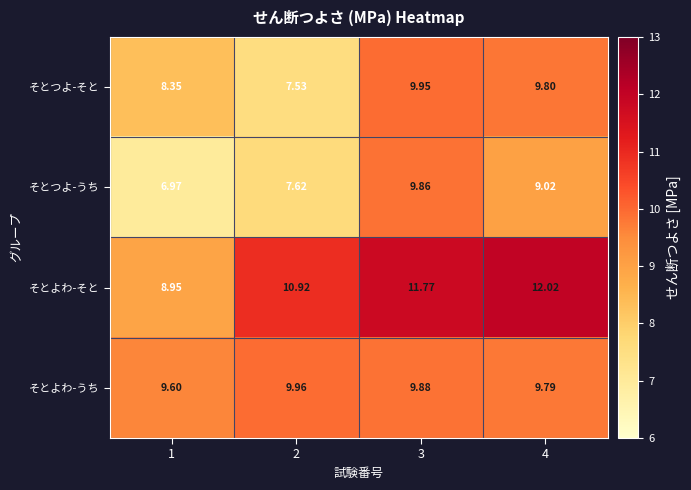

Is the value of そとつよ-うち at 4 greater than the value of そとつよ-そと at 1?

Yes